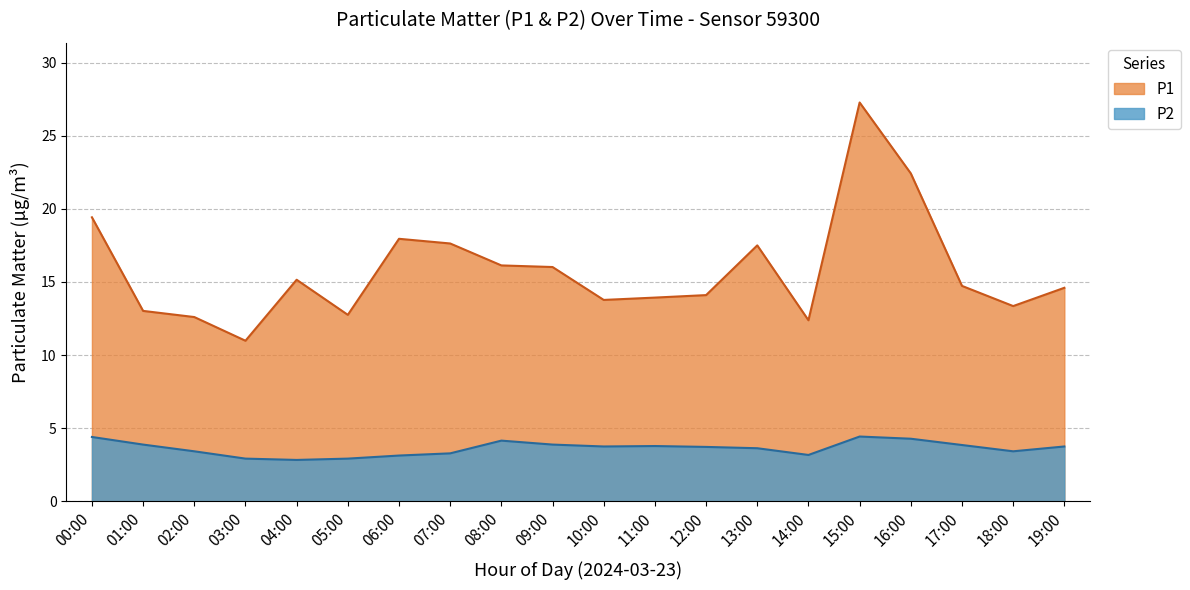

What is the difference between the P1 values at 10:00 and 06:00?

4.2